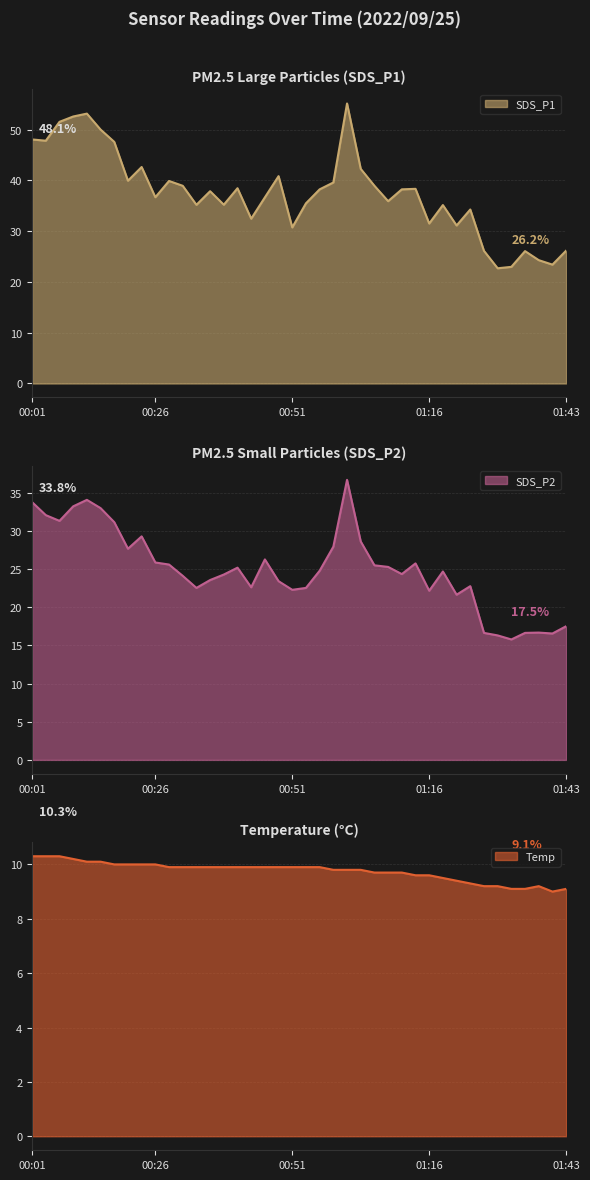

At which label does SDS_P1 first exceed 38?

00:01